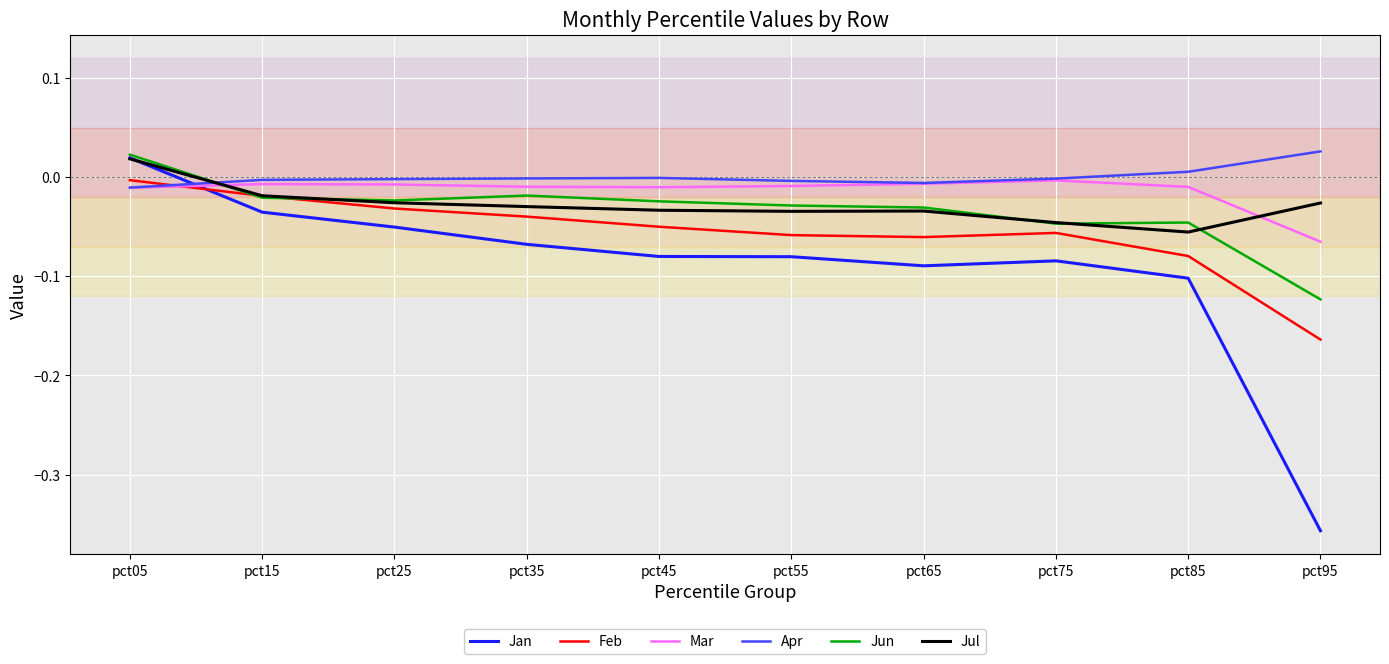

After their last crossing, which series has the higher values: Feb or Apr?

Apr